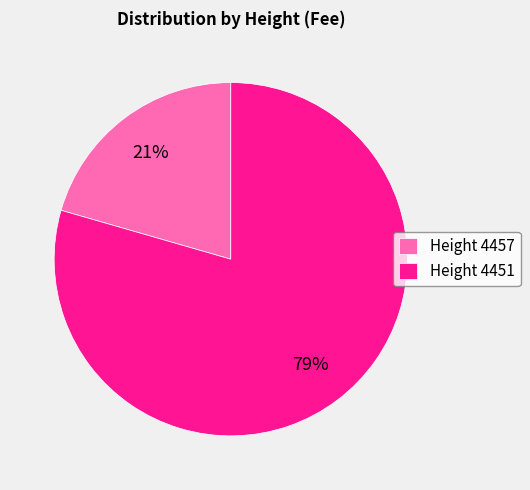

Rank the categories by value from lowest to highest.

Height 4457, Height 4451